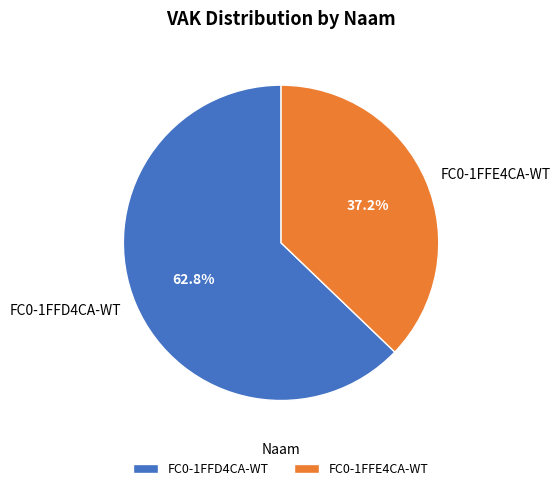

To the nearest percent, what is the difference between the largest and smallest slice percentages?

26%